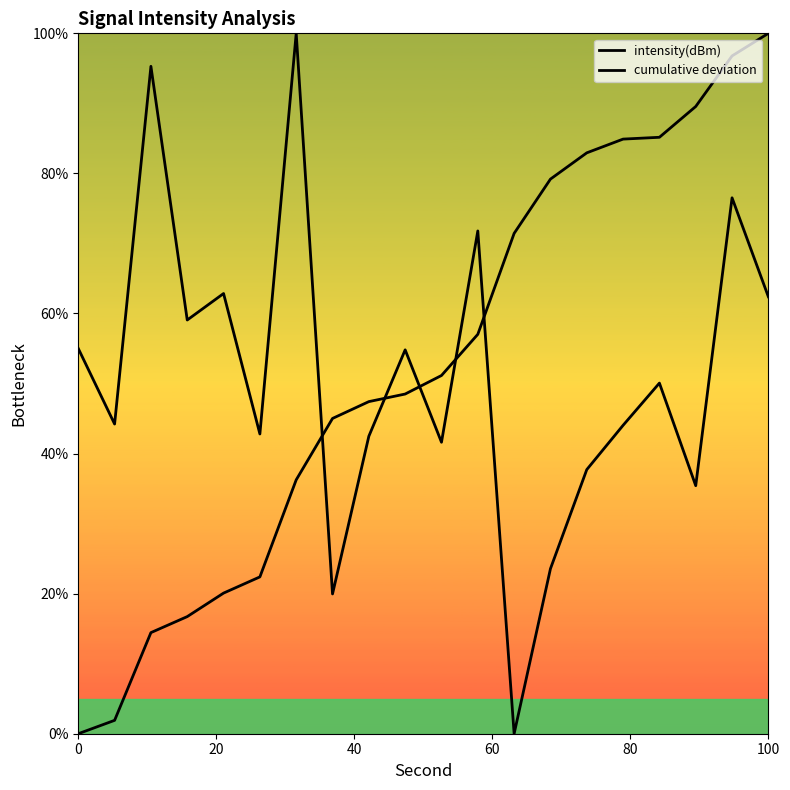

What is the maximum value shown in the chart?

100.0